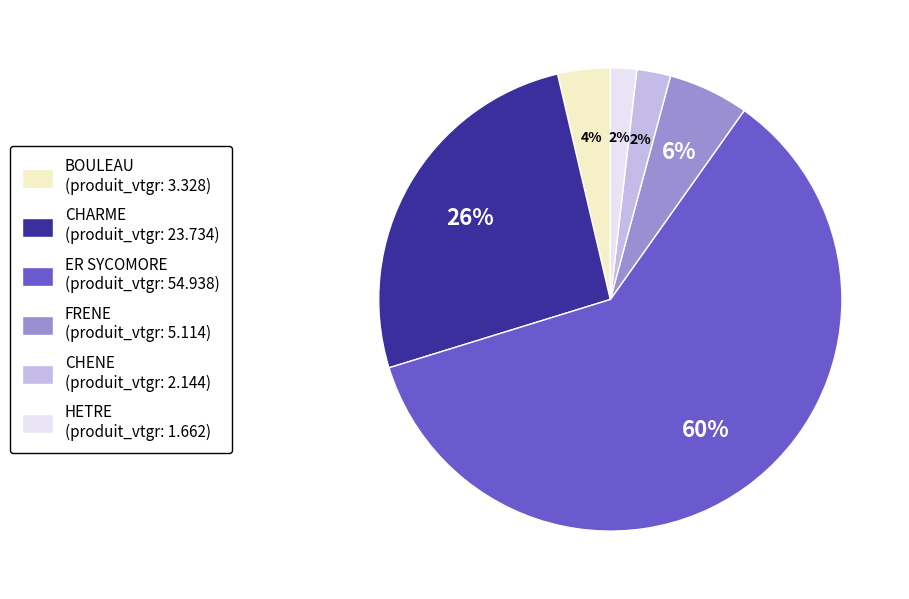

True or false: BOULEAU accounts for 4% of the total.

True